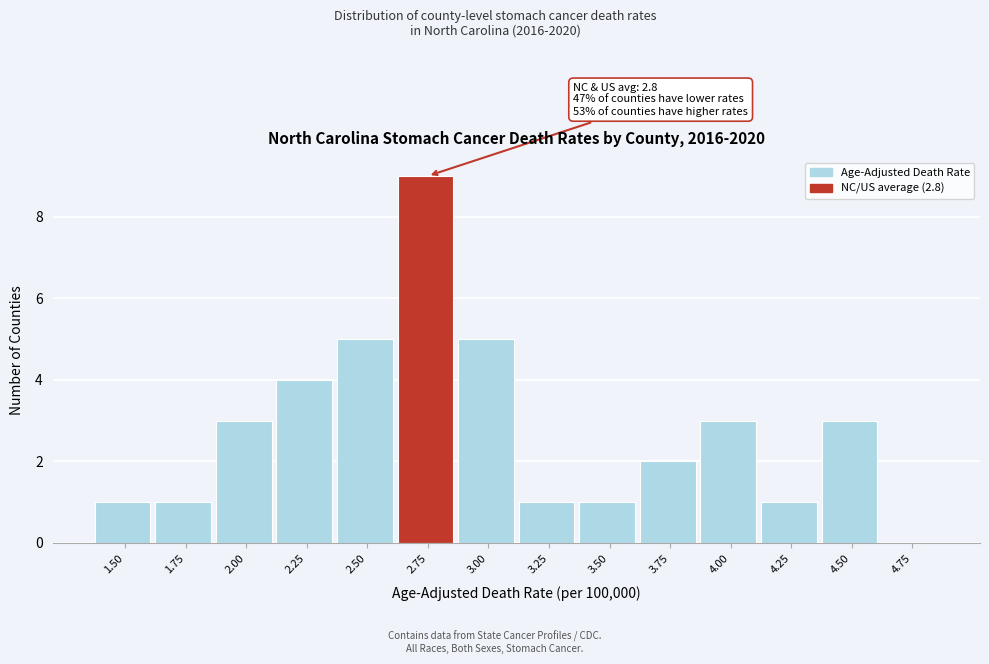

Reading left to right, list all the values displayed in this chart.

1.50=1	1.75=1	2.00=3	2.25=4	2.50=5	2.75=9	3.00=5	3.25=1	3.50=1	3.75=2	4.00=3	4.25=1	4.50=3	4.75=0